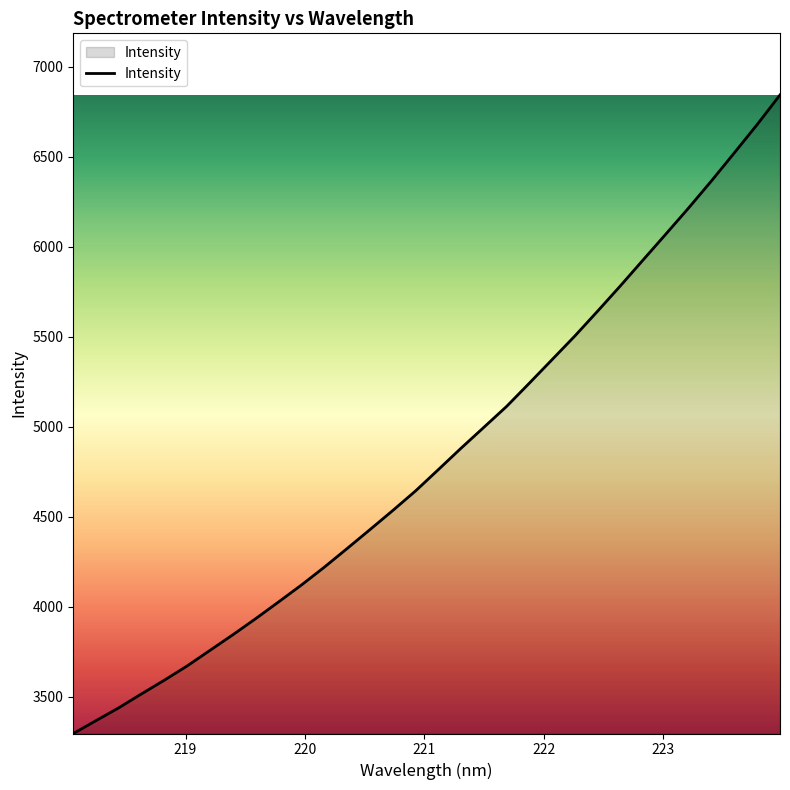

What is the average value?

4832.3